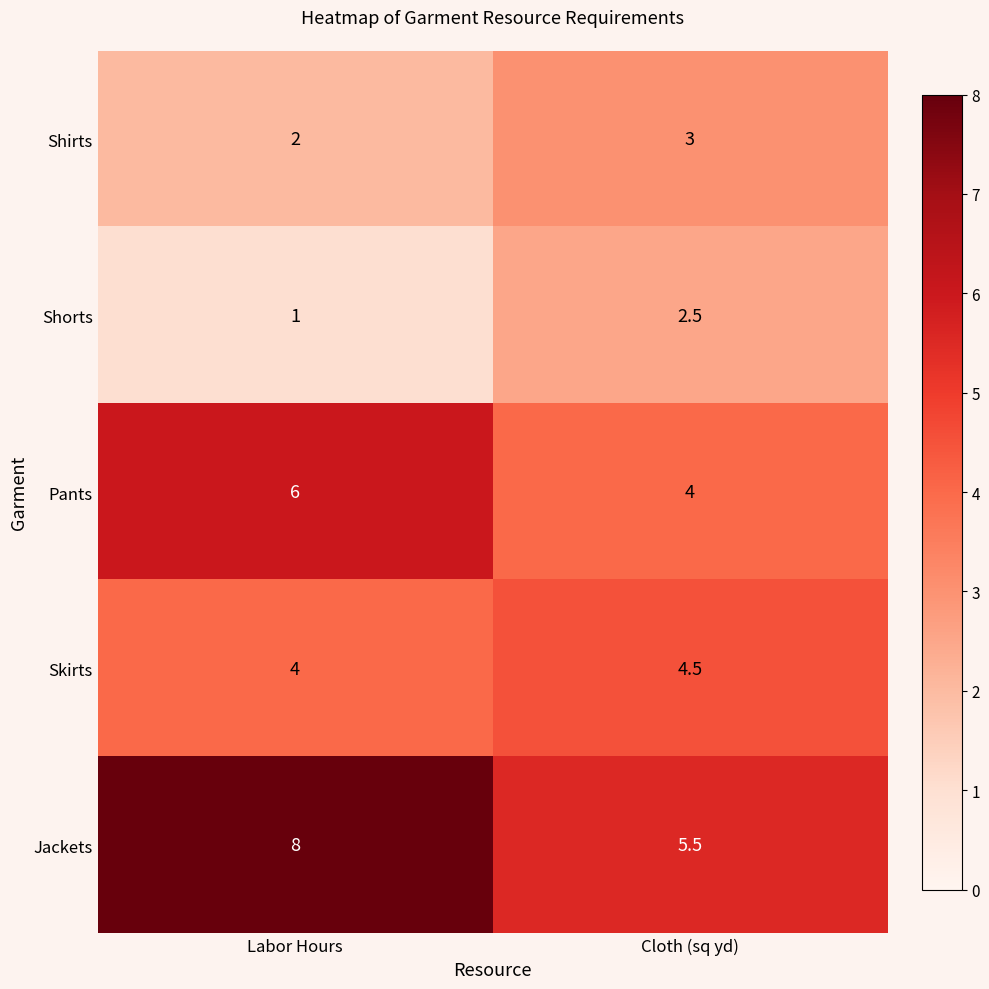

Which series has the largest range (max minus min)?

Jackets